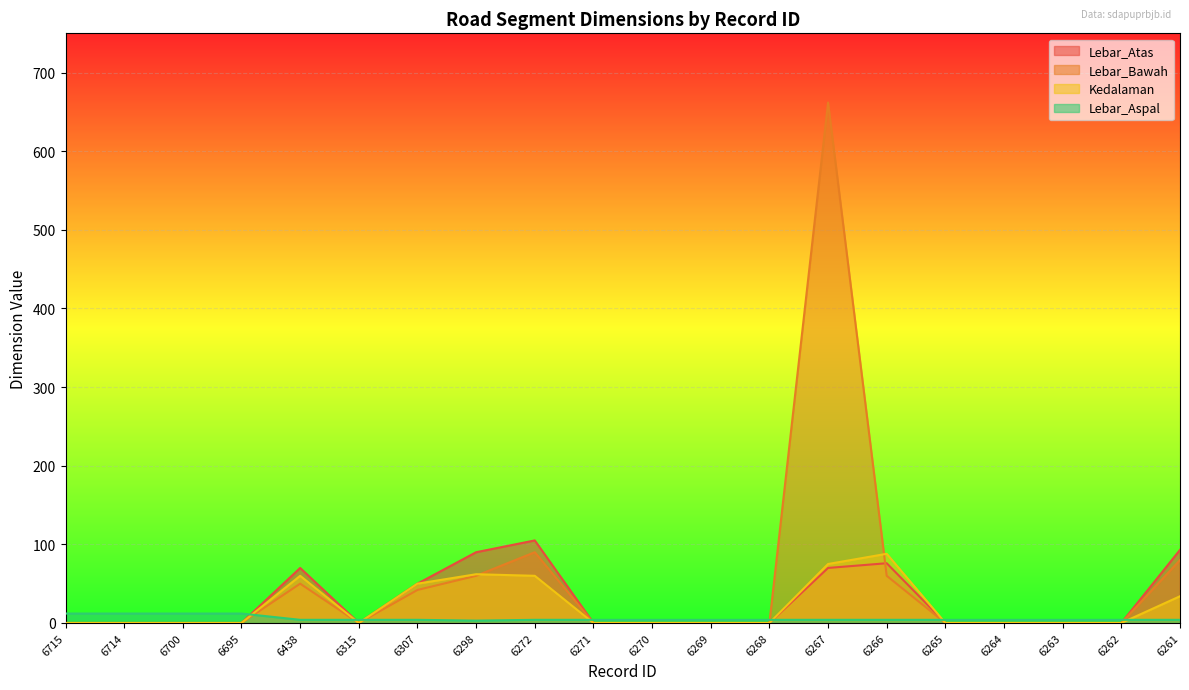

How many lines are shown in the chart?

4